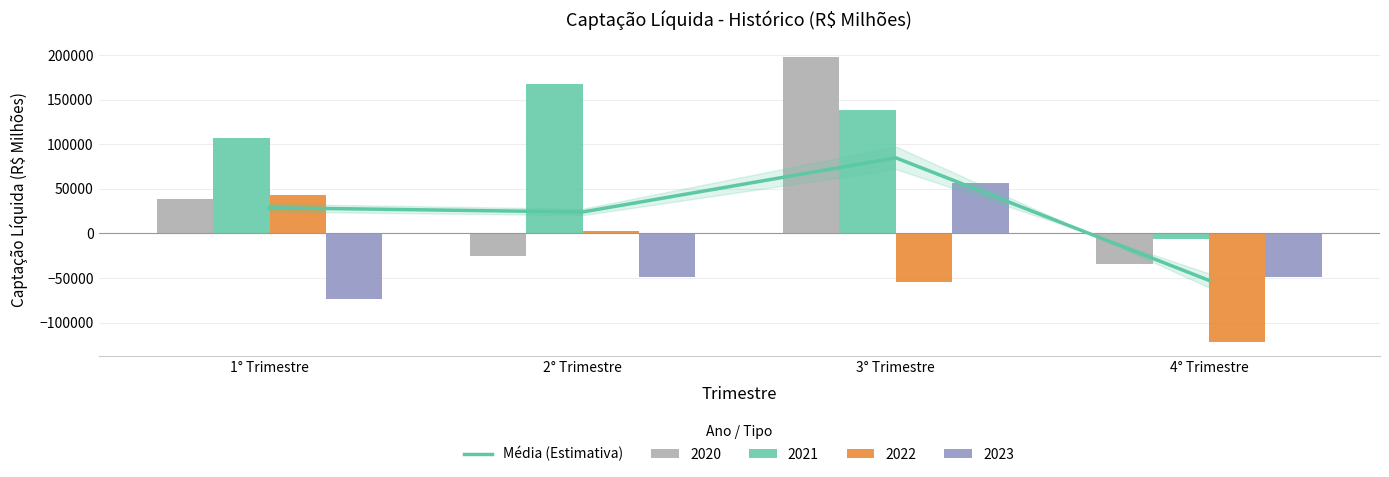

How many values are below zero?

1